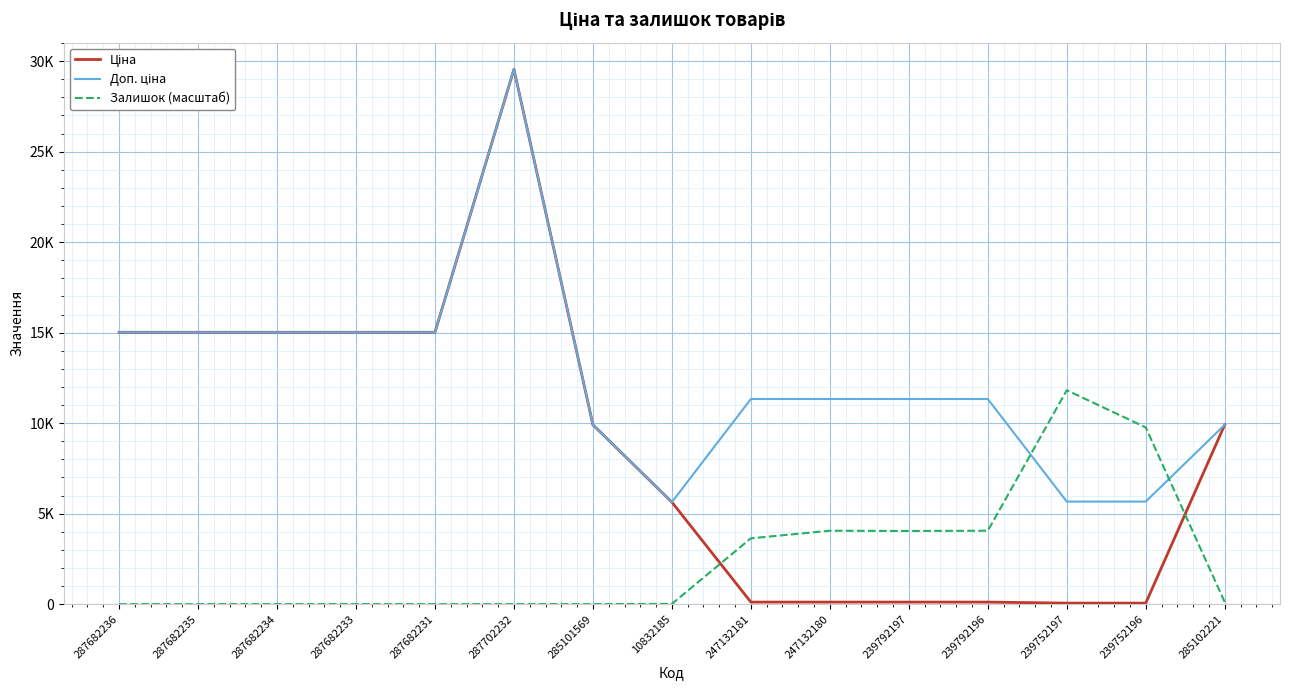

Does the chart display data point markers on the line(s)?

No